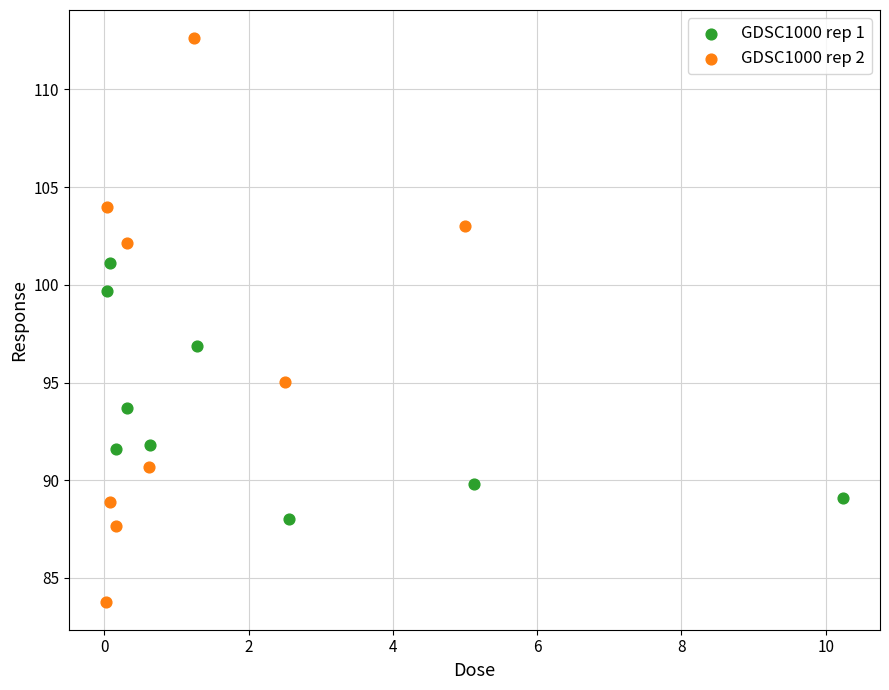

Which series has the largest Y range (max minus min)?

GDSC1000 rep 2